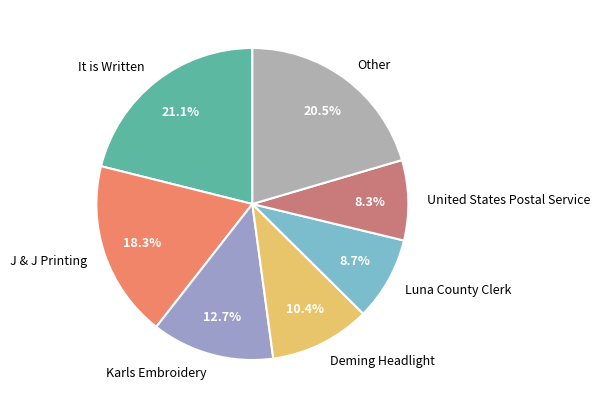

To the nearest percent, what is the average slice percentage?

14%